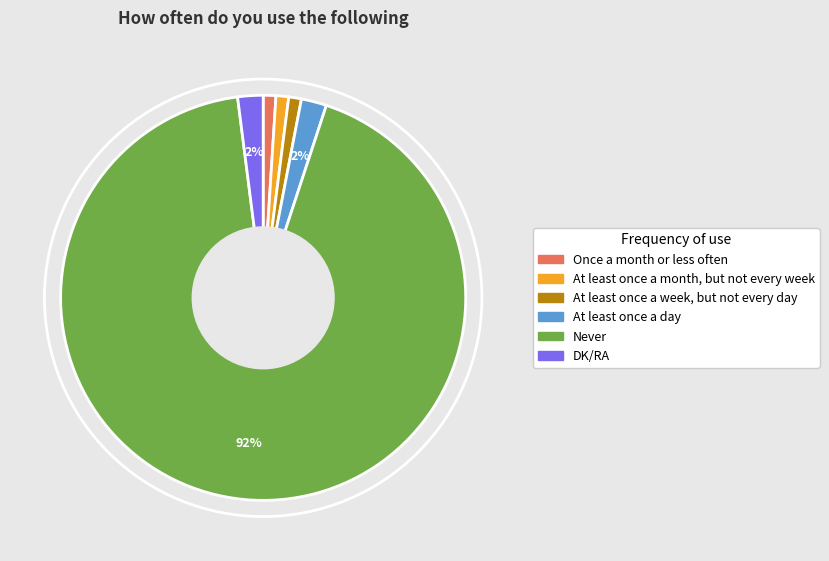

Is there any slice that represents more than half of the pie?

Yes